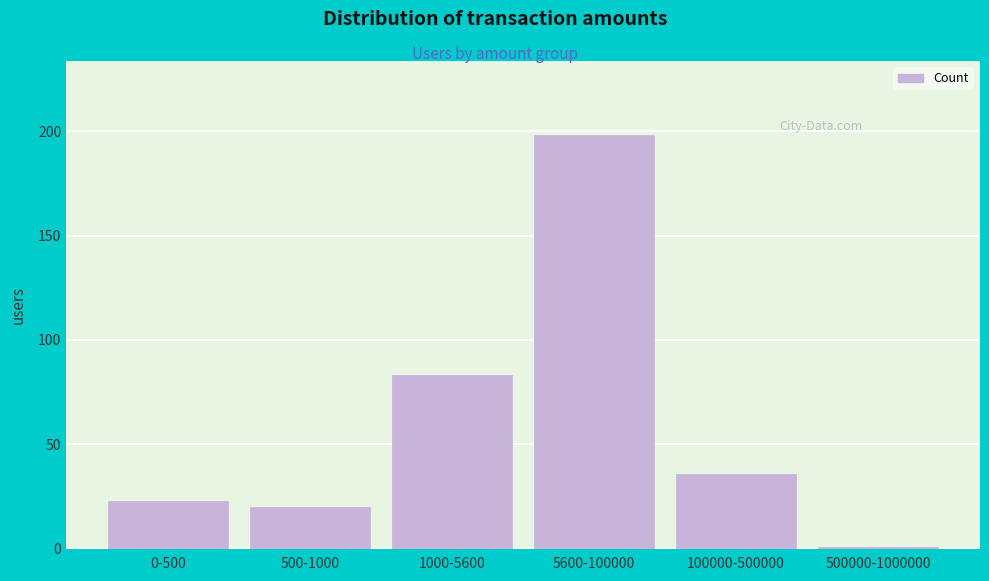

Reading left to right, transcribe all the data shown in this chart.

23	20	83	198	36	1